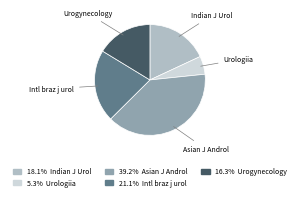

Is there a majority slice in this chart?

No